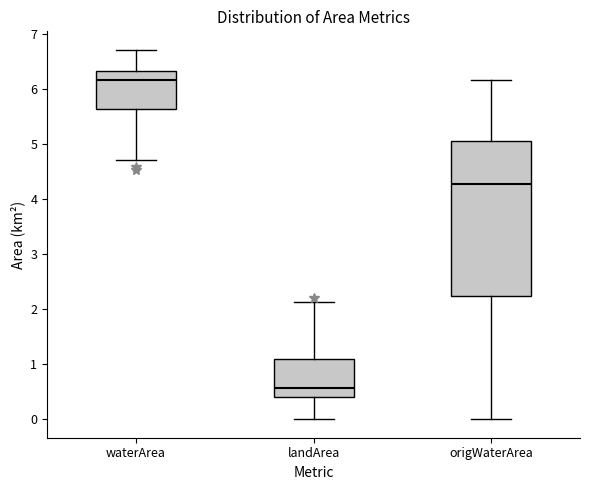

Comparing the boxes themselves (not the whiskers), which one is the tallest?

origWaterArea